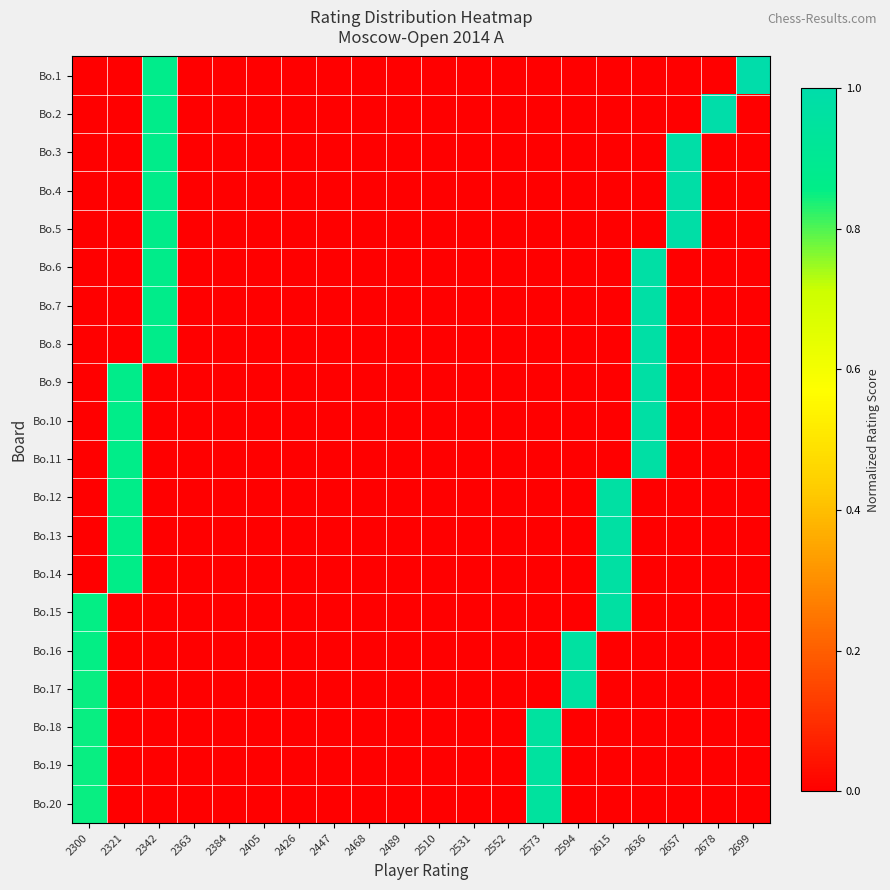

Reading right to left, what are all the values shown in this chart?

Bo.1: 2699=1.0	2678=0.0	2657=0.0	2636=0.0	2615=0.0	2594=0.0	2573=0.0	2552=0.0	2531=0.0	2510=0.0	2489=0.0	2468=0.0	2447=0.0	2426=0.0	2405=0.0	2384=0.0	2363=0.0	2342=0.9	2321=0.0	2300=0.0
Bo.2: 2699=0.0	2678=1.0	2657=0.0	2636=0.0	2615=0.0	2594=0.0	2573=0.0	2552=0.0	2531=0.0	2510=0.0	2489=0.0	2468=0.0	2447=0.0	2426=0.0	2405=0.0	2384=0.0	2363=0.0	2342=0.9	2321=0.0	2300=0.0
Bo.3: 2699=0.0	2678=0.0	2657=1.0	2636=0.0	2615=0.0	2594=0.0	2573=0.0	2552=0.0	2531=0.0	2510=0.0	2489=0.0	2468=0.0	2447=0.0	2426=0.0	2405=0.0	2384=0.0	2363=0.0	2342=0.9	2321=0.0	2300=0.0
Bo.4: 2699=0.0	2678=0.0	2657=1.0	2636=0.0	2615=0.0	2594=0.0	2573=0.0	2552=0.0	2531=0.0	2510=0.0	2489=0.0	2468=0.0	2447=0.0	2426=0.0	2405=0.0	2384=0.0	2363=0.0	2342=0.9	2321=0.0	2300=0.0
Bo.5: 2699=0.0	2678=0.0	2657=1.0	2636=0.0	2615=0.0	2594=0.0	2573=0.0	2552=0.0	2531=0.0	2510=0.0	2489=0.0	2468=0.0	2447=0.0	2426=0.0	2405=0.0	2384=0.0	2363=0.0	2342=0.9	2321=0.0	2300=0.0
Bo.6: 2699=0.0	2678=0.0	2657=0.0	2636=1.0	2615=0.0	2594=0.0	2573=0.0	2552=0.0	2531=0.0	2510=0.0	2489=0.0	2468=0.0	2447=0.0	2426=0.0	2405=0.0	2384=0.0	2363=0.0	2342=0.9	2321=0.0	2300=0.0
Bo.7: 2699=0.0	2678=0.0	2657=0.0	2636=1.0	2615=0.0	2594=0.0	2573=0.0	2552=0.0	2531=0.0	2510=0.0	2489=0.0	2468=0.0	2447=0.0	2426=0.0	2405=0.0	2384=0.0	2363=0.0	2342=0.9	2321=0.0	2300=0.0
Bo.8: 2699=0.0	2678=0.0	2657=0.0	2636=1.0	2615=0.0	2594=0.0	2573=0.0	2552=0.0	2531=0.0	2510=0.0	2489=0.0	2468=0.0	2447=0.0	2426=0.0	2405=0.0	2384=0.0	2363=0.0	2342=0.9	2321=0.0	2300=0.0
Bo.9: 2699=0.0	2678=0.0	2657=0.0	2636=1.0	2615=0.0	2594=0.0	2573=0.0	2552=0.0	2531=0.0	2510=0.0	2489=0.0	2468=0.0	2447=0.0	2426=0.0	2405=0.0	2384=0.0	2363=0.0	2342=0.0	2321=0.9	2300=0.0
Bo.10: 2699=0.0	2678=0.0	2657=0.0	2636=1.0	2615=0.0	2594=0.0	2573=0.0	2552=0.0	2531=0.0	2510=0.0	2489=0.0	2468=0.0	2447=0.0	2426=0.0	2405=0.0	2384=0.0	2363=0.0	2342=0.0	2321=0.9	2300=0.0
Bo.11: 2699=0.0	2678=0.0	2657=0.0	2636=1.0	2615=0.0	2594=0.0	2573=0.0	2552=0.0	2531=0.0	2510=0.0	2489=0.0	2468=0.0	2447=0.0	2426=0.0	2405=0.0	2384=0.0	2363=0.0	2342=0.0	2321=0.9	2300=0.0
Bo.12: 2699=0.0	2678=0.0	2657=0.0	2636=0.0	2615=1.0	2594=0.0	2573=0.0	2552=0.0	2531=0.0	2510=0.0	2489=0.0	2468=0.0	2447=0.0	2426=0.0	2405=0.0	2384=0.0	2363=0.0	2342=0.0	2321=0.9	2300=0.0
Bo.13: 2699=0.0	2678=0.0	2657=0.0	2636=0.0	2615=1.0	2594=0.0	2573=0.0	2552=0.0	2531=0.0	2510=0.0	2489=0.0	2468=0.0	2447=0.0	2426=0.0	2405=0.0	2384=0.0	2363=0.0	2342=0.0	2321=0.9	2300=0.0
Bo.14: 2699=0.0	2678=0.0	2657=0.0	2636=0.0	2615=1.0	2594=0.0	2573=0.0	2552=0.0	2531=0.0	2510=0.0	2489=0.0	2468=0.0	2447=0.0	2426=0.0	2405=0.0	2384=0.0	2363=0.0	2342=0.0	2321=0.9	2300=0.0
Bo.15: 2699=0.0	2678=0.0	2657=0.0	2636=0.0	2615=1.0	2594=0.0	2573=0.0	2552=0.0	2531=0.0	2510=0.0	2489=0.0	2468=0.0	2447=0.0	2426=0.0	2405=0.0	2384=0.0	2363=0.0	2342=0.0	2321=0.0	2300=0.9
Bo.16: 2699=0.0	2678=0.0	2657=0.0	2636=0.0	2615=0.0	2594=1.0	2573=0.0	2552=0.0	2531=0.0	2510=0.0	2489=0.0	2468=0.0	2447=0.0	2426=0.0	2405=0.0	2384=0.0	2363=0.0	2342=0.0	2321=0.0	2300=0.9
Bo.17: 2699=0.0	2678=0.0	2657=0.0	2636=0.0	2615=0.0	2594=1.0	2573=0.0	2552=0.0	2531=0.0	2510=0.0	2489=0.0	2468=0.0	2447=0.0	2426=0.0	2405=0.0	2384=0.0	2363=0.0	2342=0.0	2321=0.0	2300=0.9
Bo.18: 2699=0.0	2678=0.0	2657=0.0	2636=0.0	2615=0.0	2594=0.0	2573=1.0	2552=0.0	2531=0.0	2510=0.0	2489=0.0	2468=0.0	2447=0.0	2426=0.0	2405=0.0	2384=0.0	2363=0.0	2342=0.0	2321=0.0	2300=0.9
Bo.19: 2699=0.0	2678=0.0	2657=0.0	2636=0.0	2615=0.0	2594=0.0	2573=1.0	2552=0.0	2531=0.0	2510=0.0	2489=0.0	2468=0.0	2447=0.0	2426=0.0	2405=0.0	2384=0.0	2363=0.0	2342=0.0	2321=0.0	2300=0.9
Bo.20: 2699=0.0	2678=0.0	2657=0.0	2636=0.0	2615=0.0	2594=0.0	2573=1.0	2552=0.0	2531=0.0	2510=0.0	2489=0.0	2468=0.0	2447=0.0	2426=0.0	2405=0.0	2384=0.0	2363=0.0	2342=0.0	2321=0.0	2300=0.9